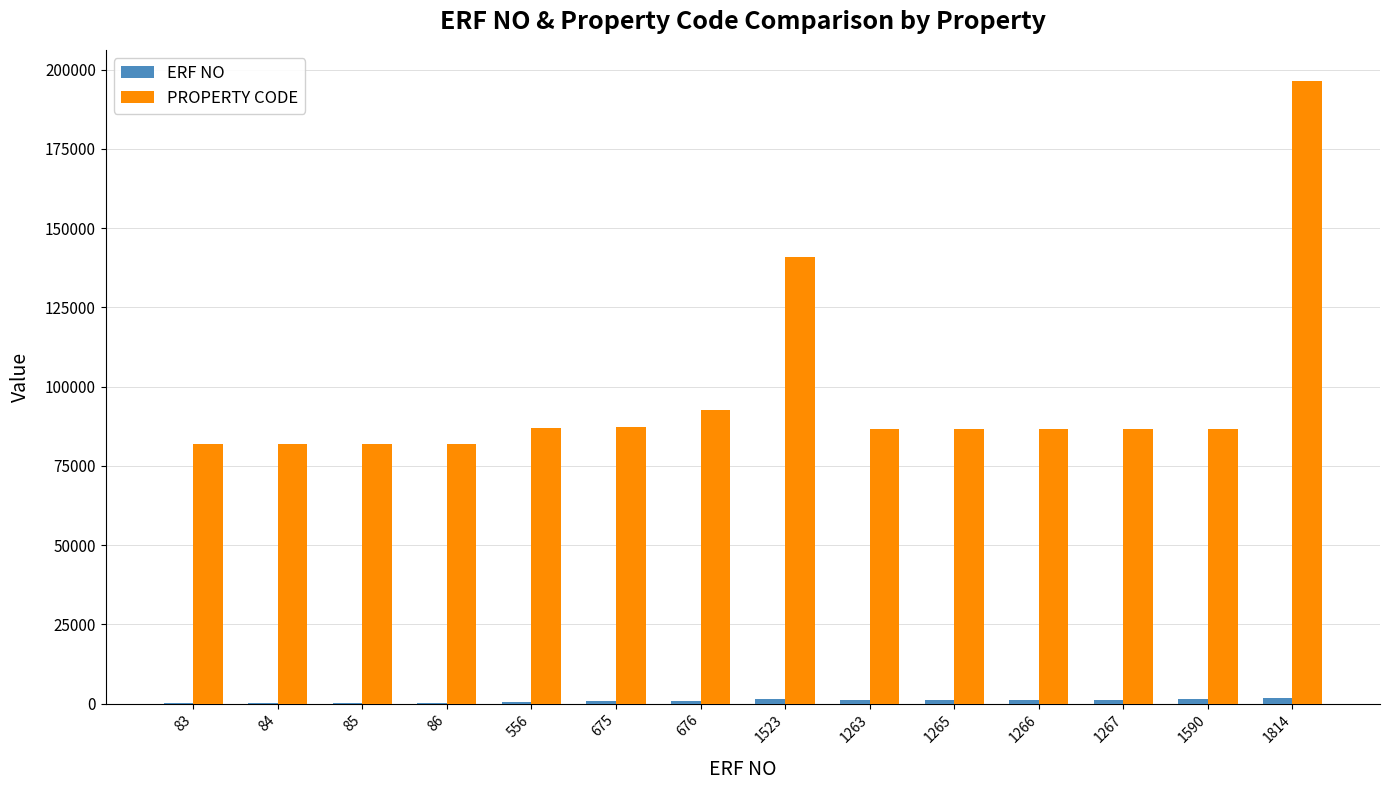

What is the maximum value shown in the chart?

196417